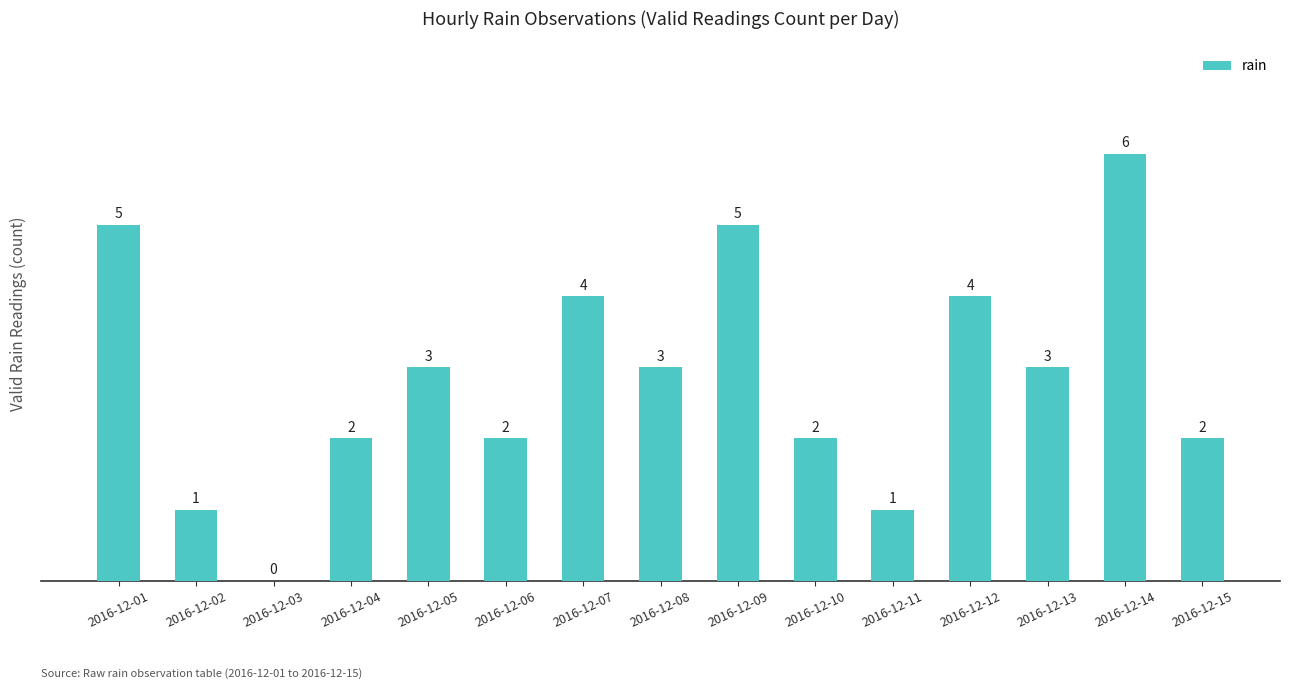

At which label does the data first exceed 3?

2016-12-01